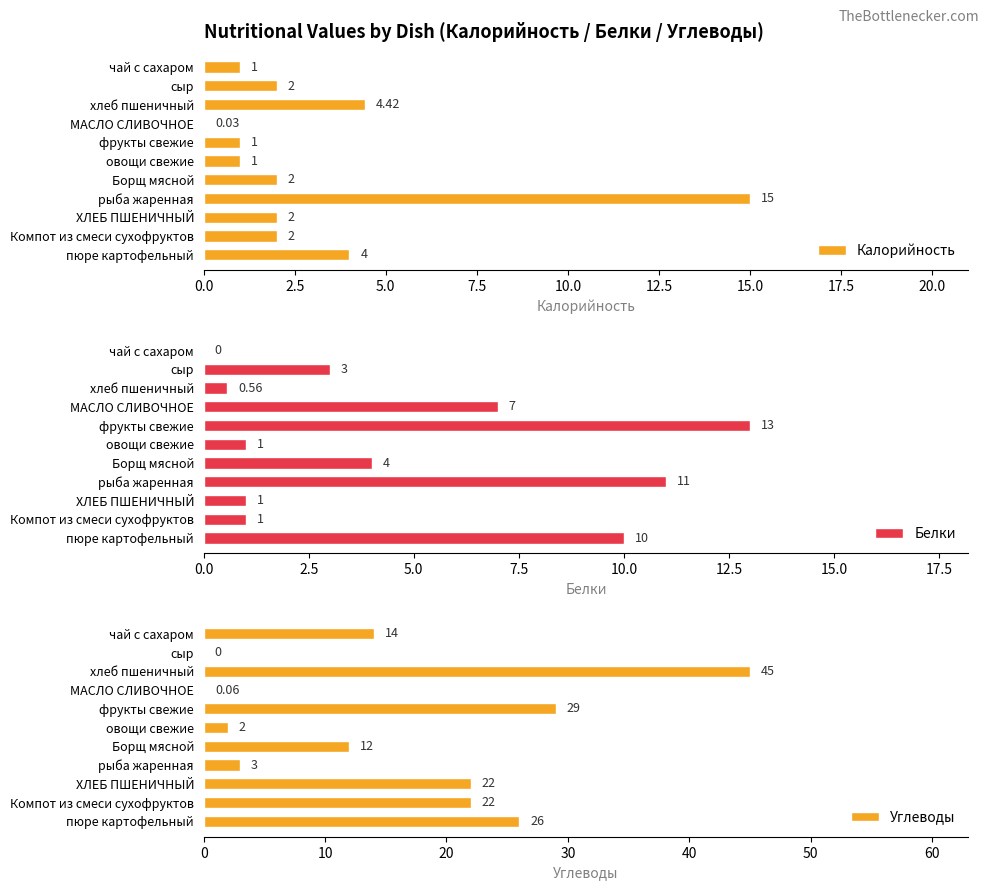

Reading right to left, transcribe all the data shown in this chart.

Калорийность: 4.0	2.0	2.0	15.0	2.0	1.0	1.0	0.0	4.4	2.0	1.0
Белки: 10.0	1.0	1.0	11.0	4.0	1.0	13.0	7.0	0.6	3.0	0.0
Углеводы: 26.0	22.0	22.0	3.0	12.0	2.0	29.0	0.1	45.0	0.0	14.0